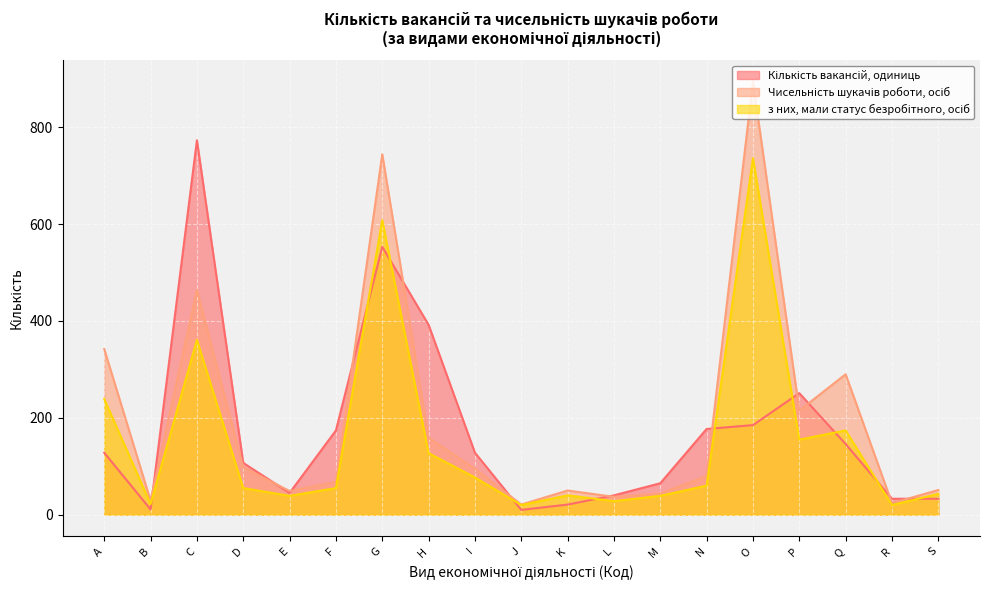

Where is the first local maximum for з них, мали статус безробітного, осіб?

C